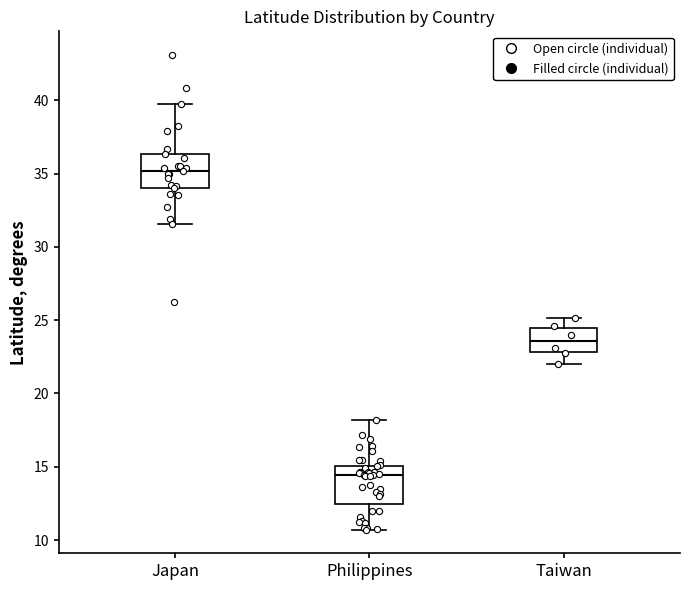

Reading left to right, transcribe this box plot: for each box, give where its median line is, the range the box spans, and where its two whiskers end, as read against the y-axis. The values are not printed on the chart, so give them approximately, as read against the axis.

Japan: median 35.0, box 34.0 to 36.5, whiskers 31.5 to 39.5
Philippines: median 14.5, box 12.5 to 15.0, whiskers 10.5 to 18.0
Taiwan: median 23.5, box 23.0 to 24.5, whiskers 22.0 to 25.0